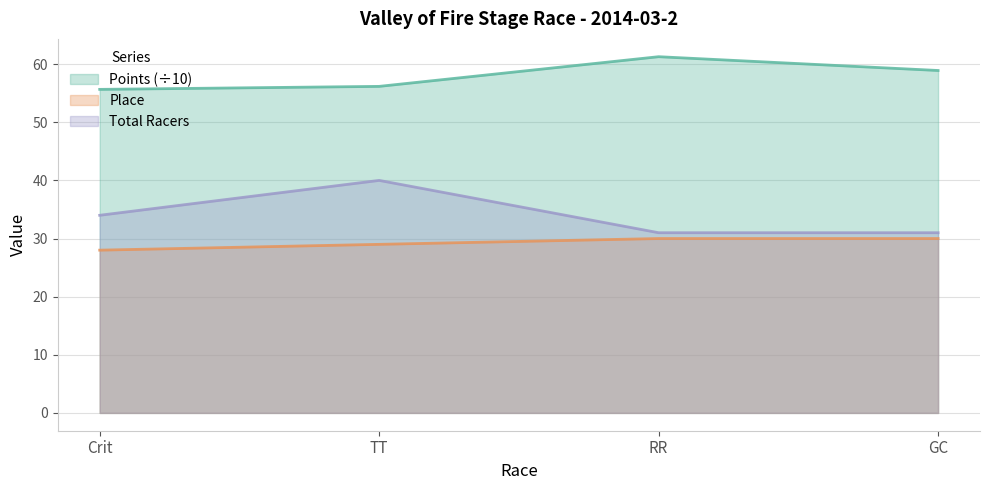

True or false: Place and Total Racers cross at least once.

False